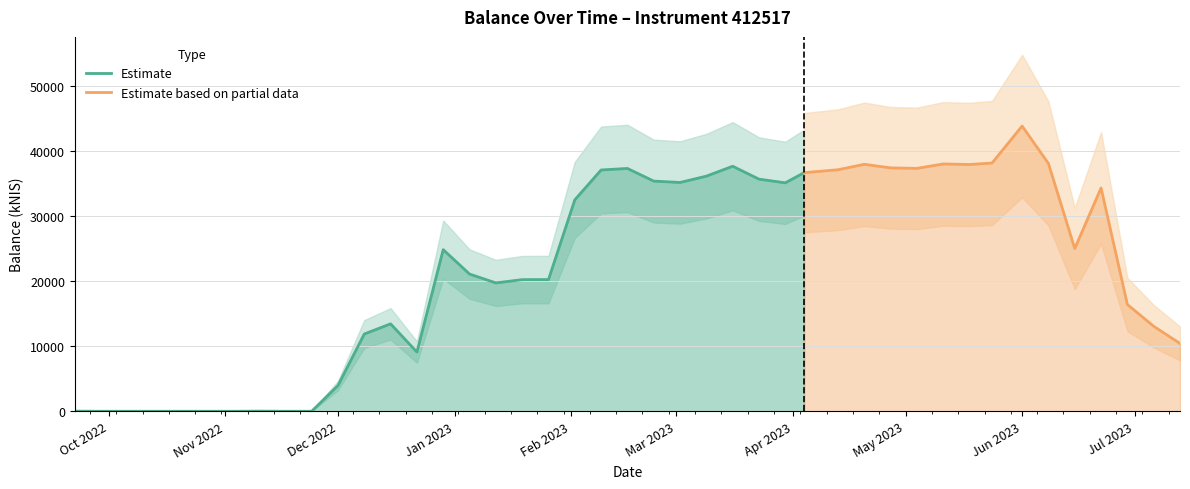

Does the chart have visible grid lines?

Yes